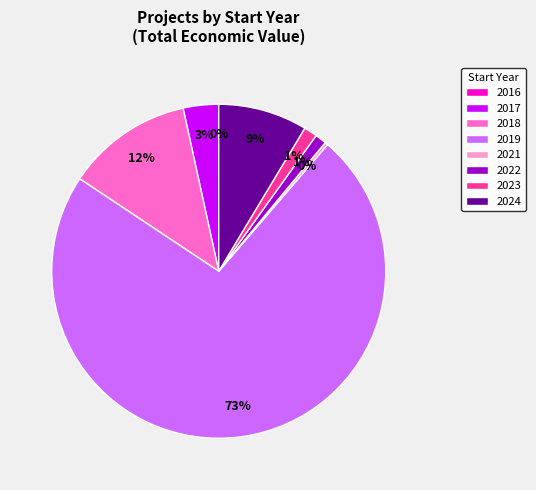

Is the sum of 2022 and 2018 greater than half?

No